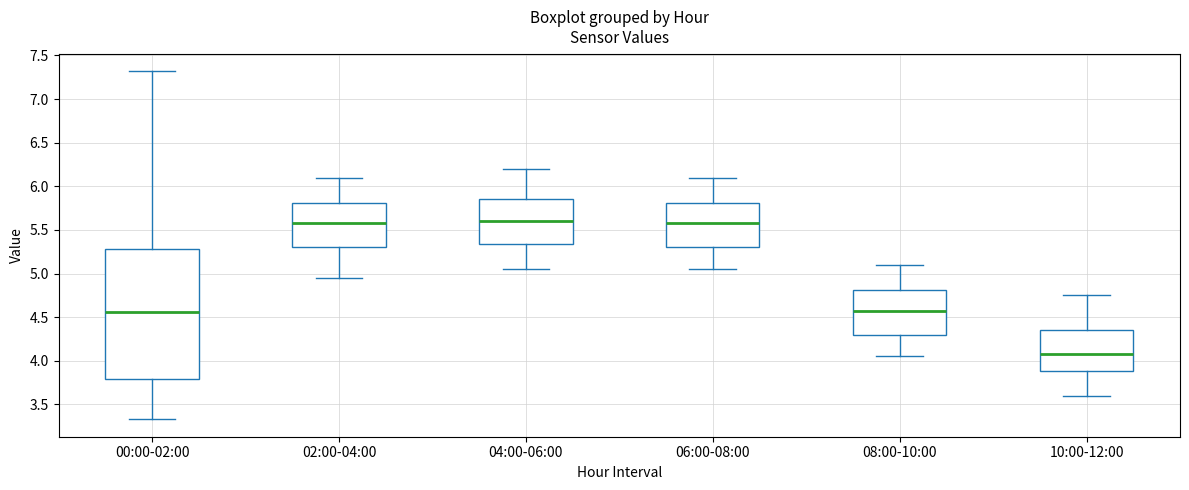

Reading left to right, transcribe this box plot: for each box, give where its median line is, the range the box spans, and where its two whiskers end, as read against the y-axis. The values are not printed on the chart, so give them approximately, as read against the axis.

00:00-02:00: median 4.55, box 3.80 to 5.30, whiskers 3.35 to 7.30
02:00-04:00: median 5.60, box 5.30 to 5.80, whiskers 4.95 to 6.10
04:00-06:00: median 5.60, box 5.35 to 5.85, whiskers 5.05 to 6.20
06:00-08:00: median 5.60, box 5.30 to 5.80, whiskers 5.05 to 6.10
08:00-10:00: median 4.60, box 4.30 to 4.80, whiskers 4.05 to 5.10
10:00-12:00: median 4.10, box 3.90 to 4.35, whiskers 3.60 to 4.75